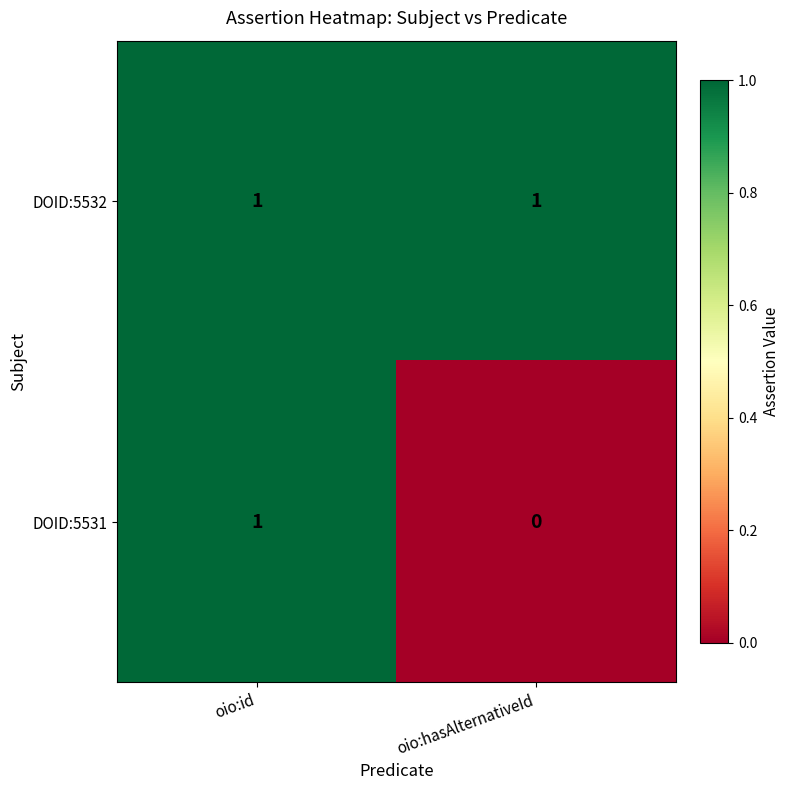

Which series changed the most between oio:id and oio:hasAlternativeId?

DOID:5531